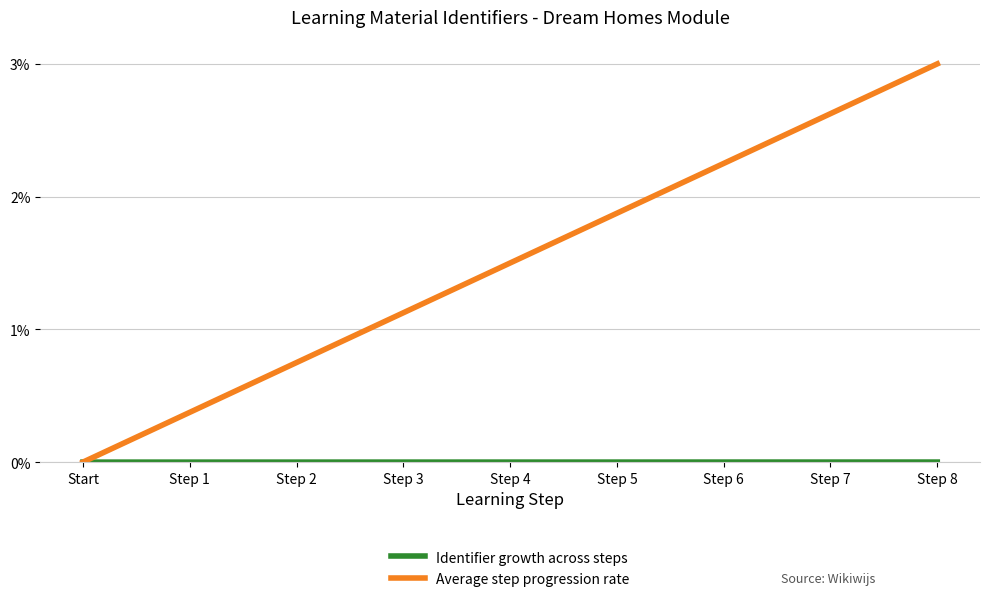

What is the highest value of the Average step progression rate series?

3.0